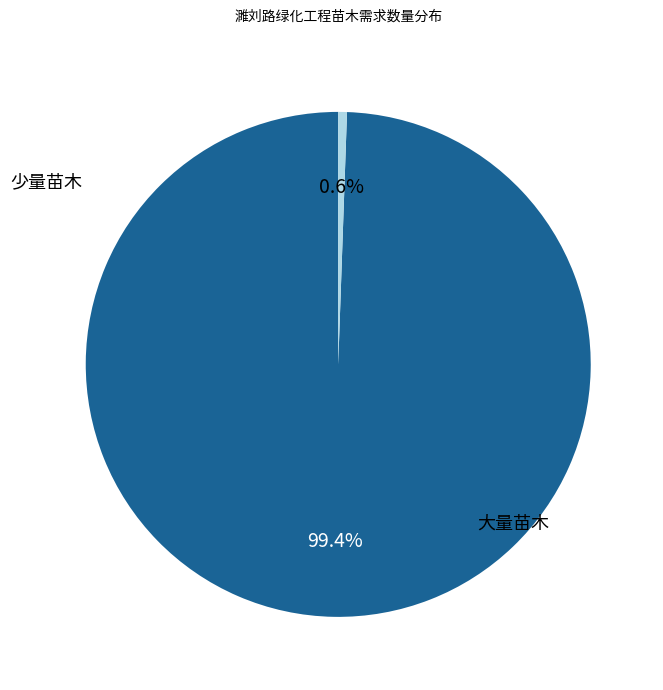

Is there any slice that represents more than half of the pie?

Yes